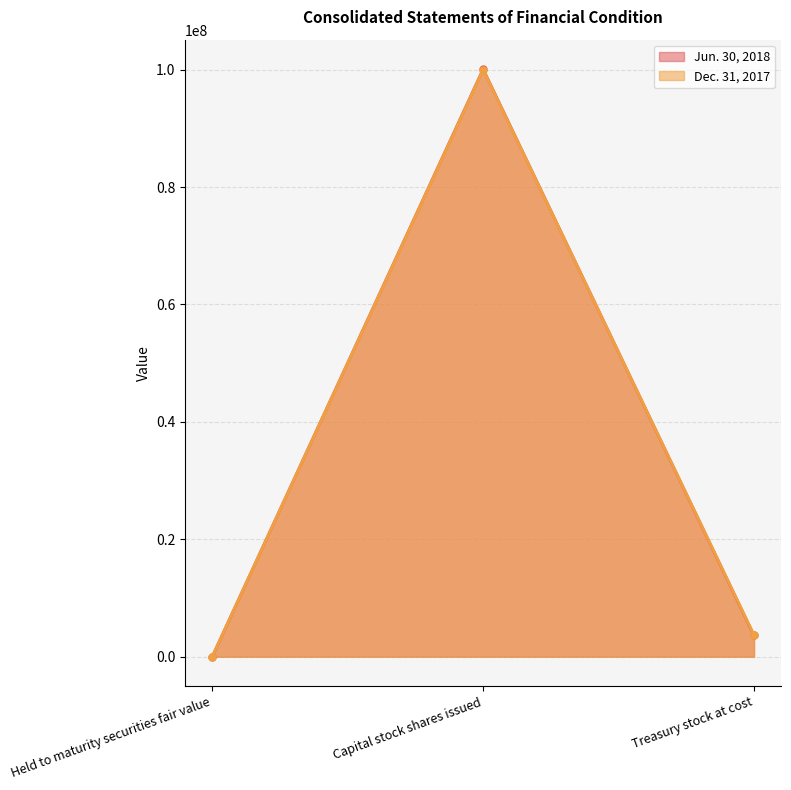

Is it true that Jun. 30, 2018 equals 1338393 at Treasury stock at cost?

False